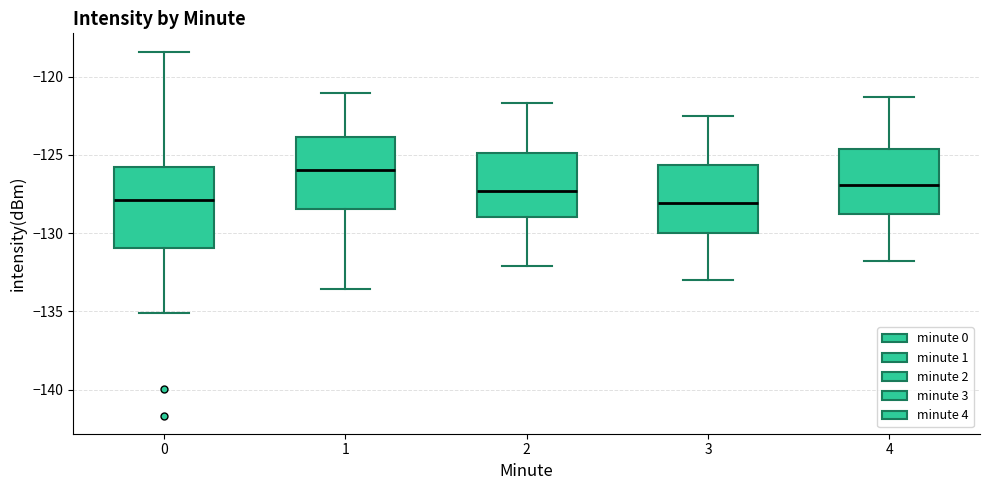

Where is the lower edge of the box at x = 1 on the y-axis? The values are not printed on the chart, so give them approximately, as read against the axis.

-128.5